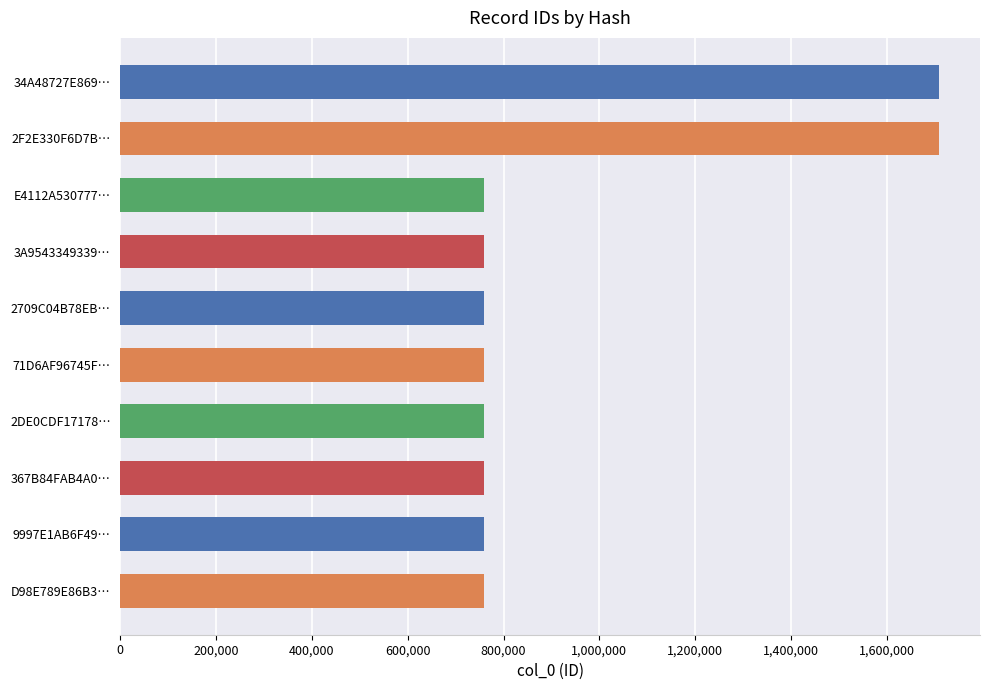

True or false: the data shows 758194 at 3A9543349339….

True